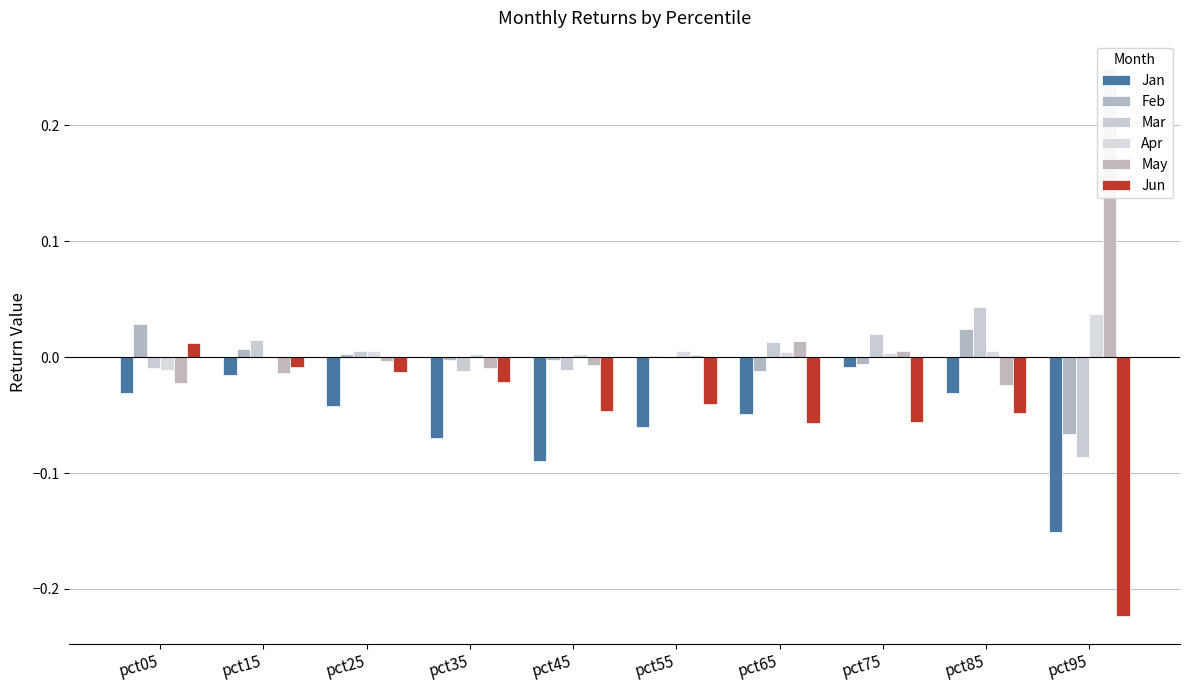

Is the value of Feb at pct85 greater than the value of Jan at pct65?

Yes